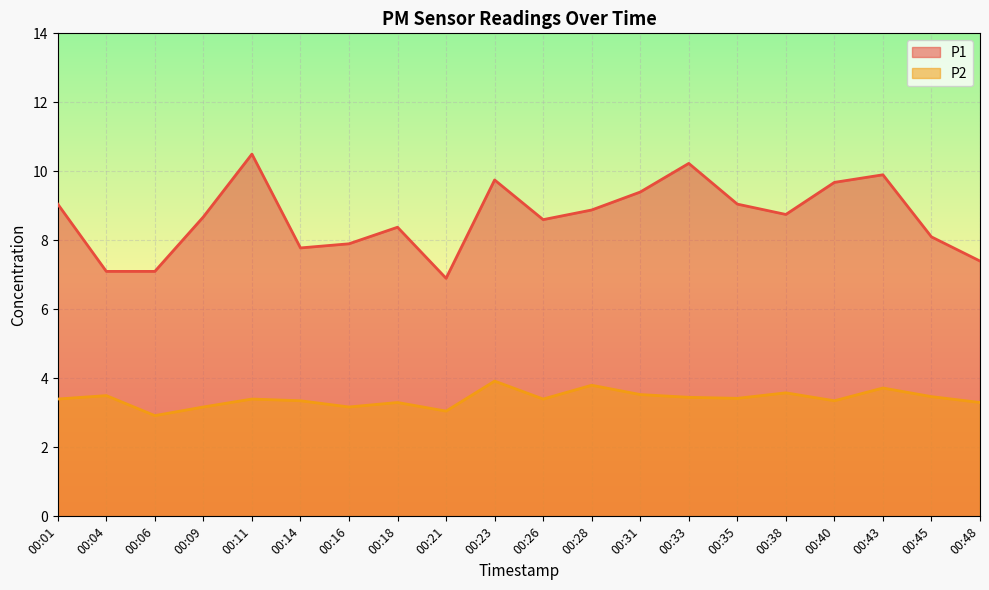

Rank the series by their average value, from lowest to highest.

P2, P1